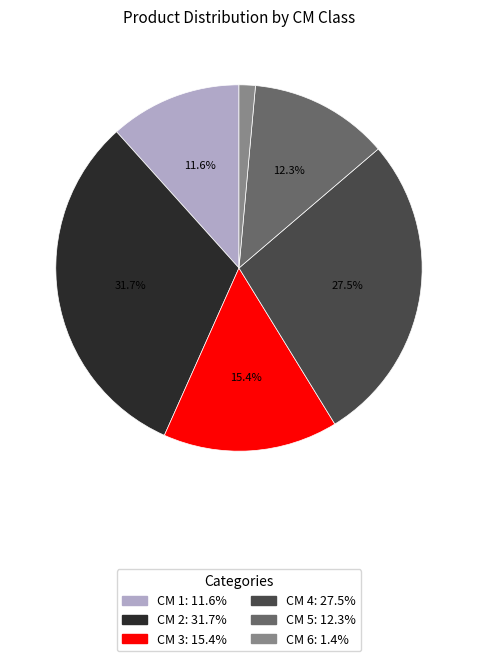

Is there any slice that represents more than half of the pie?

No